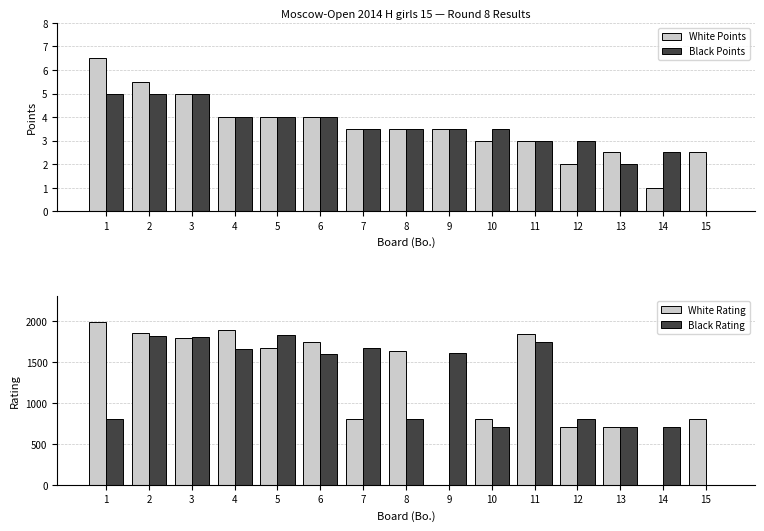

Are the bars horizontal?

No